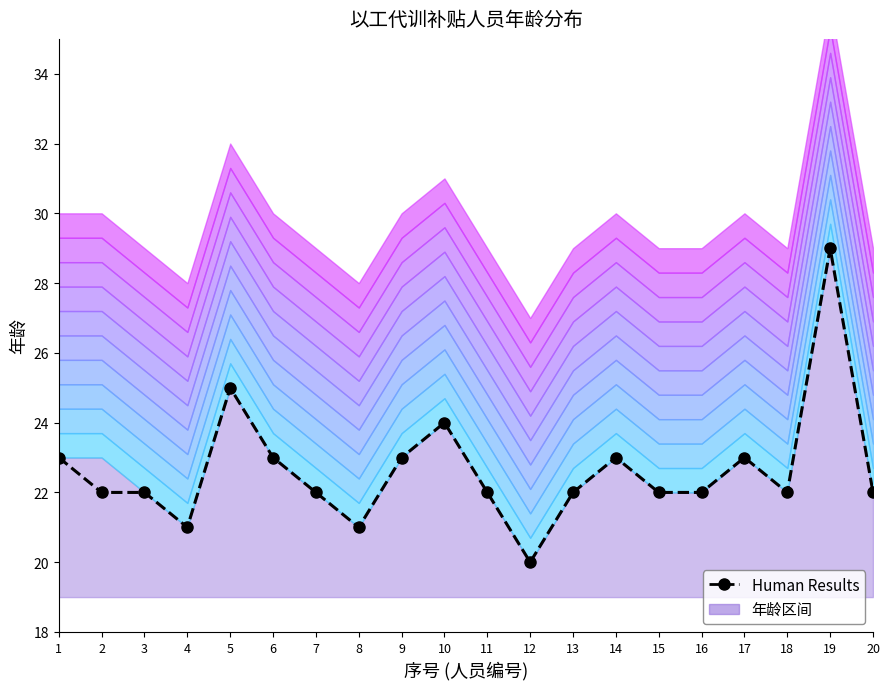

What is the maximum value shown in the chart?

29